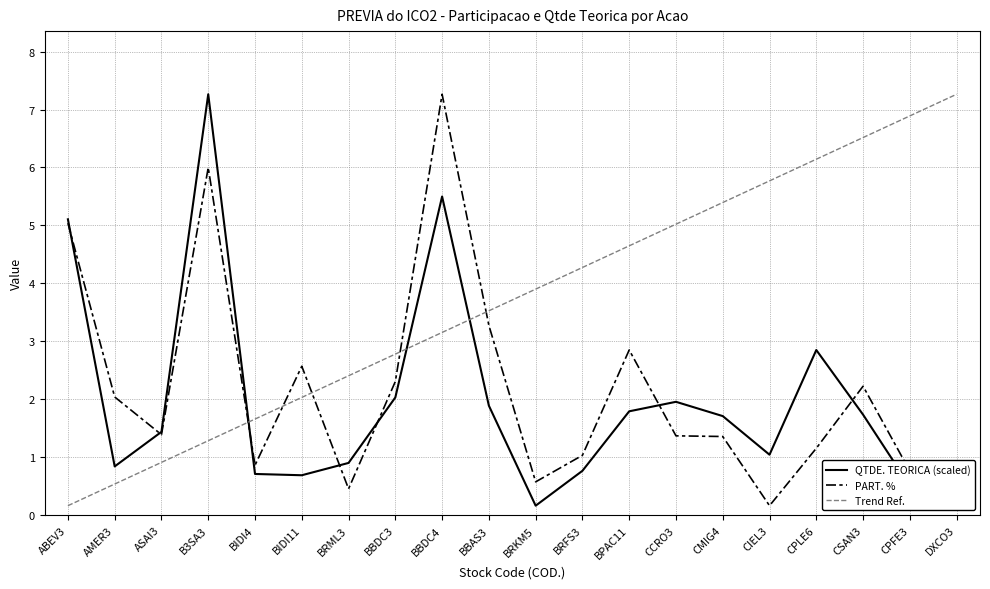

How many times do PART. % and Trend Ref. cross each other?

5